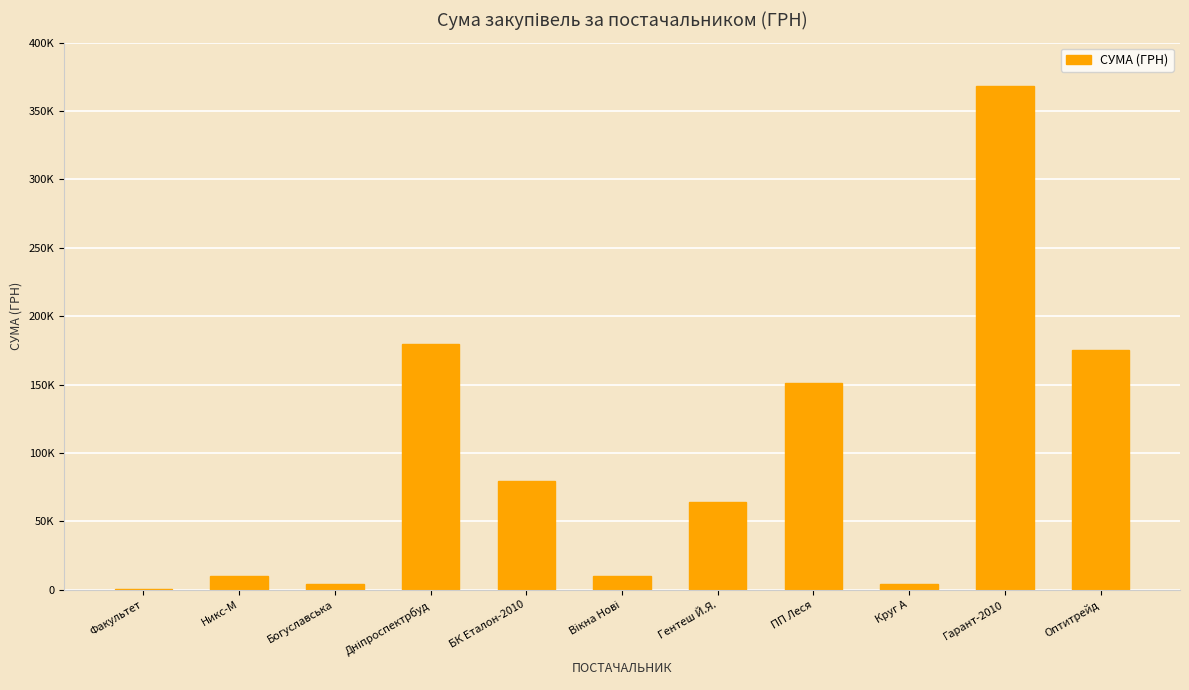

Rank the categories by value from lowest to highest.

Факультет, Круг А, Богуславська, Вікна Нові, Никс-М, Гентеш Й.Я., БК Еталон-2010, ПП Леся, Оптитрейд, Дніпроспектрбуд, Гарант-2010